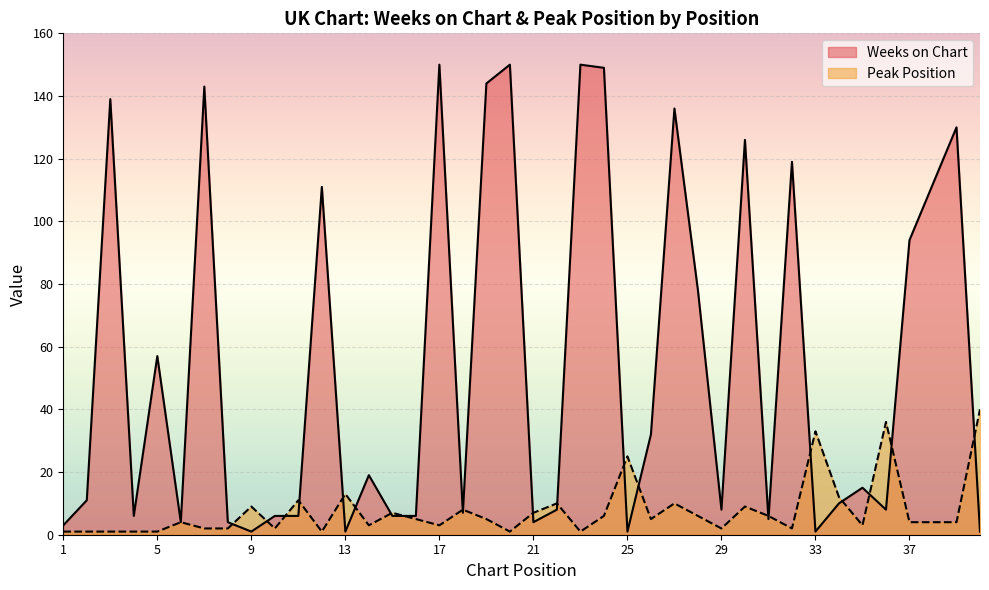

At which category does the chart reach its peak across all series?

17